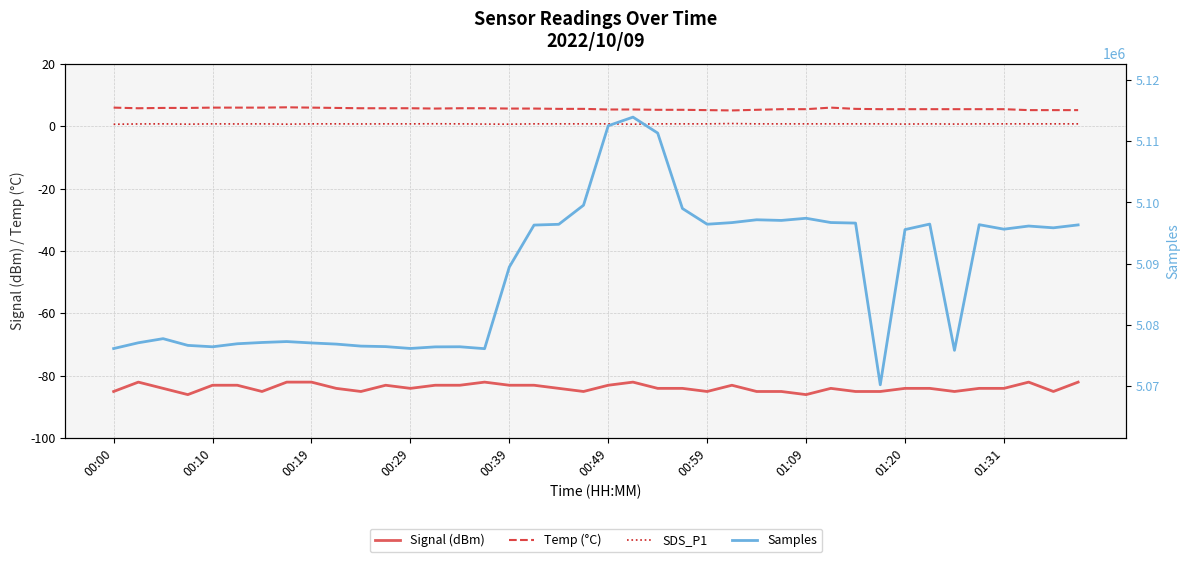

What is the value of the Signal (dBm) point at the 27th from the left?

-85.0